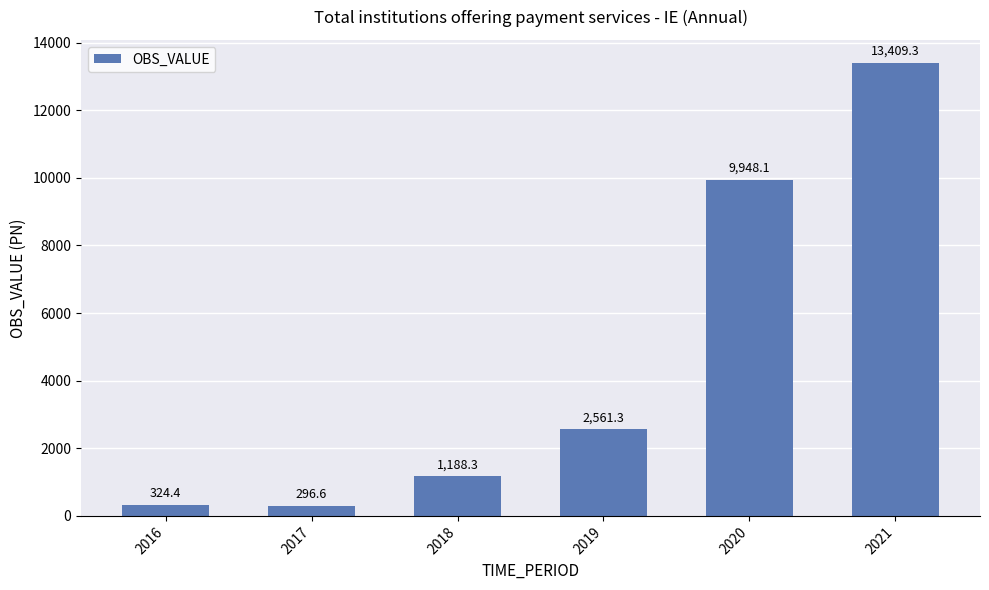

The chart shows a value of 21766.7 at 2021. True or false?

False